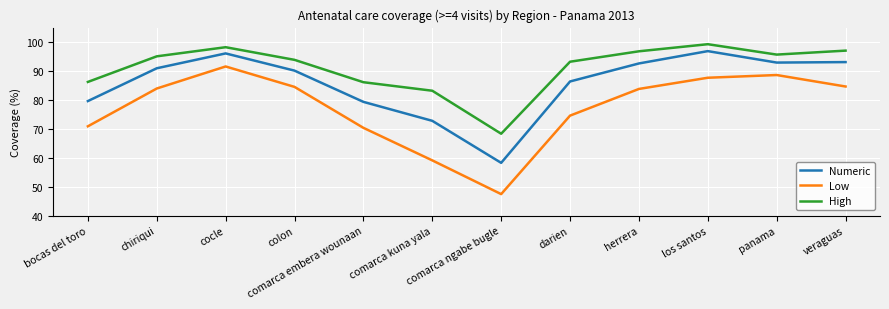

The Low series shows 42.0 at comarca embera wounaan. True or false?

False